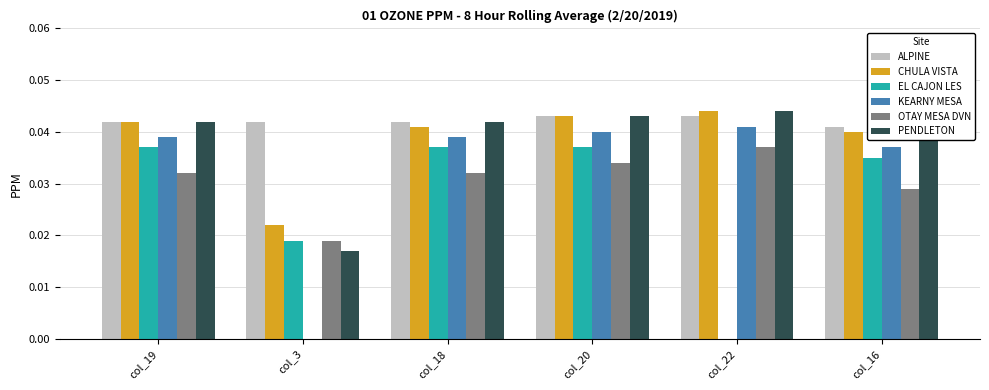

Is the value of CHULA VISTA at col_16 greater than the value of KEARNY MESA at col_19?

Yes